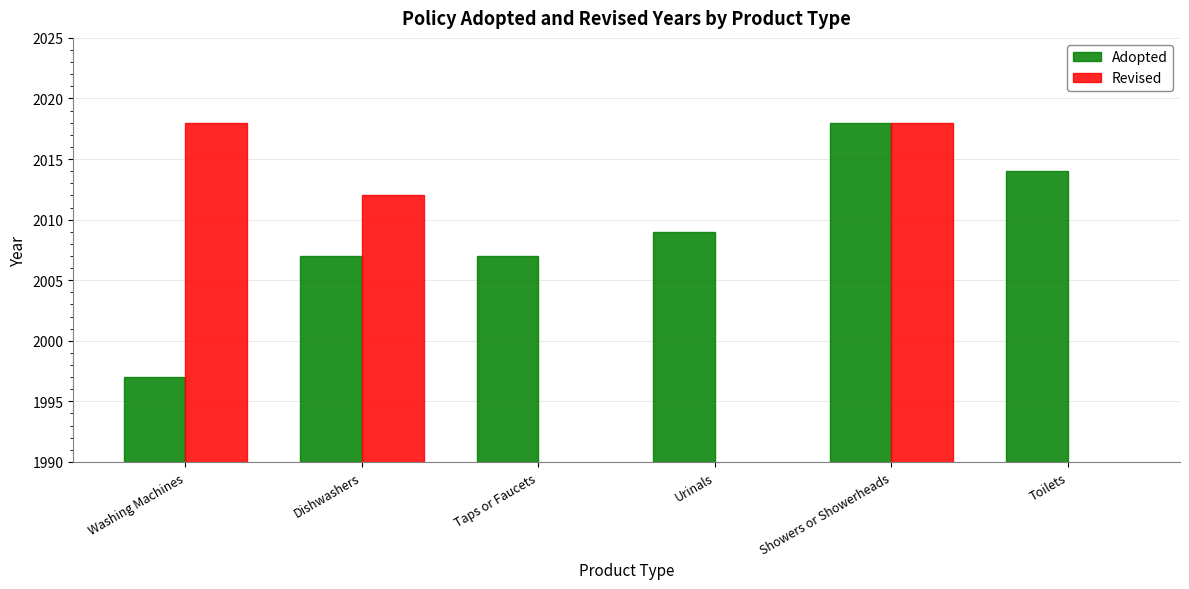

What position from the right is Urinals?

3